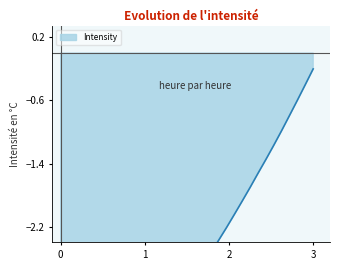

What is the maximum value shown in the chart?

-0.2